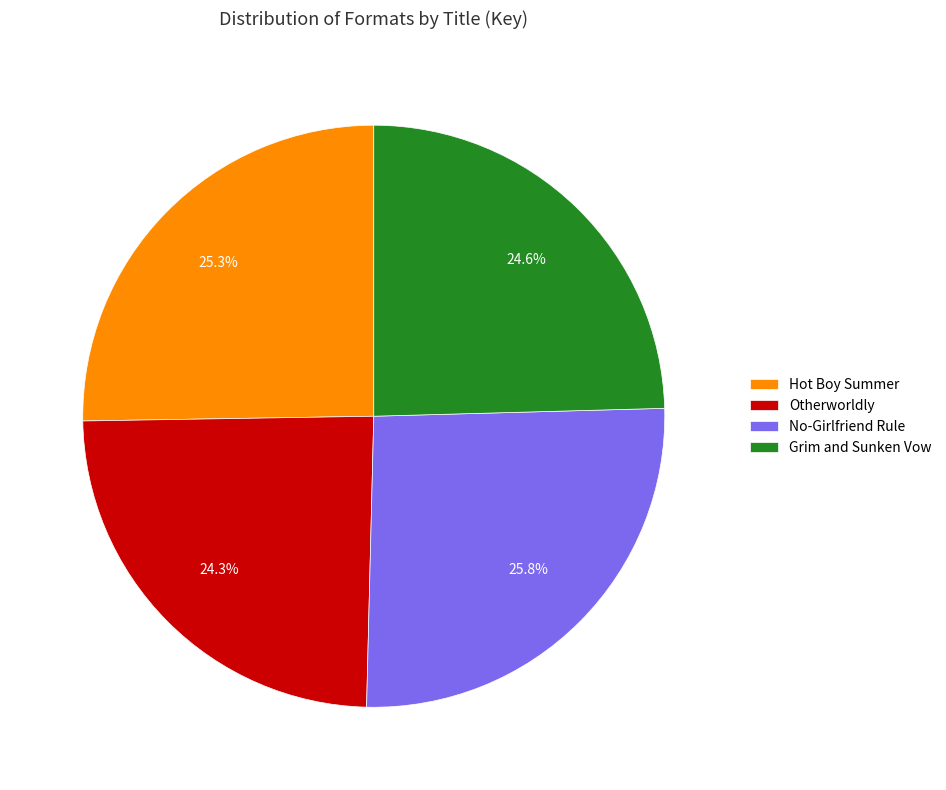

Between Hot Boy Summer and Grim and Sunken Vow, which is larger?

Hot Boy Summer